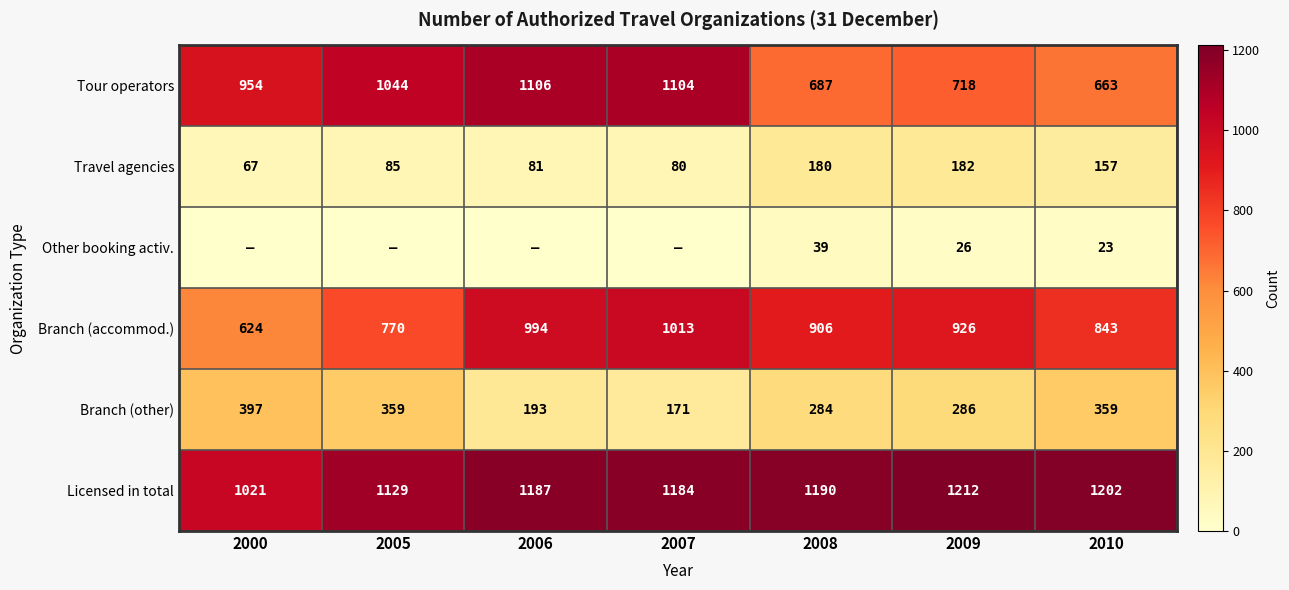

Is the value of Travel agencies at 2009 greater than the value of Branch (accommod.) at 2007?

No